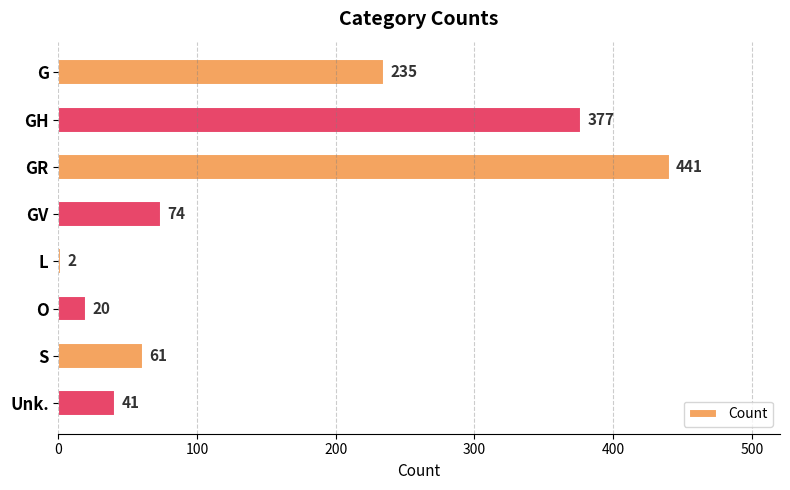

Reading top to bottom, transcribe all the data shown in this chart.

G=235	GH=377	GR=441	GV=74	L=2	O=20	S=61	Unk.=41